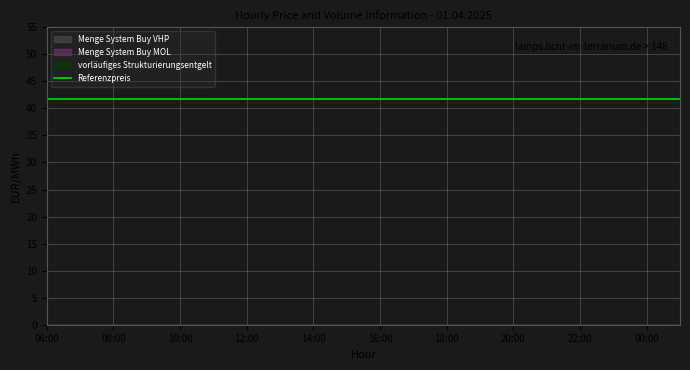

True or false: Referenzpreis and Menge System Sell VHP cross at least once.

False